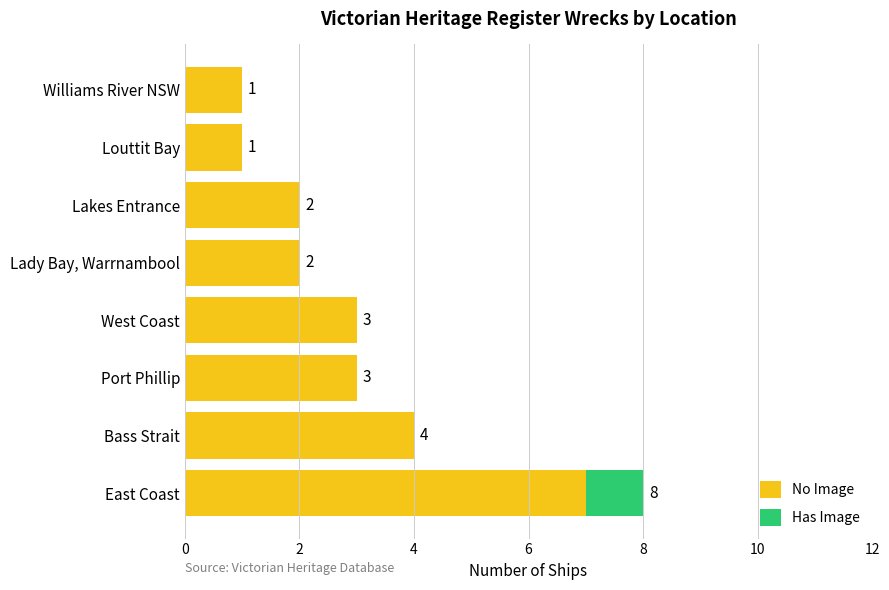

How many categories are shown in the chart?

8